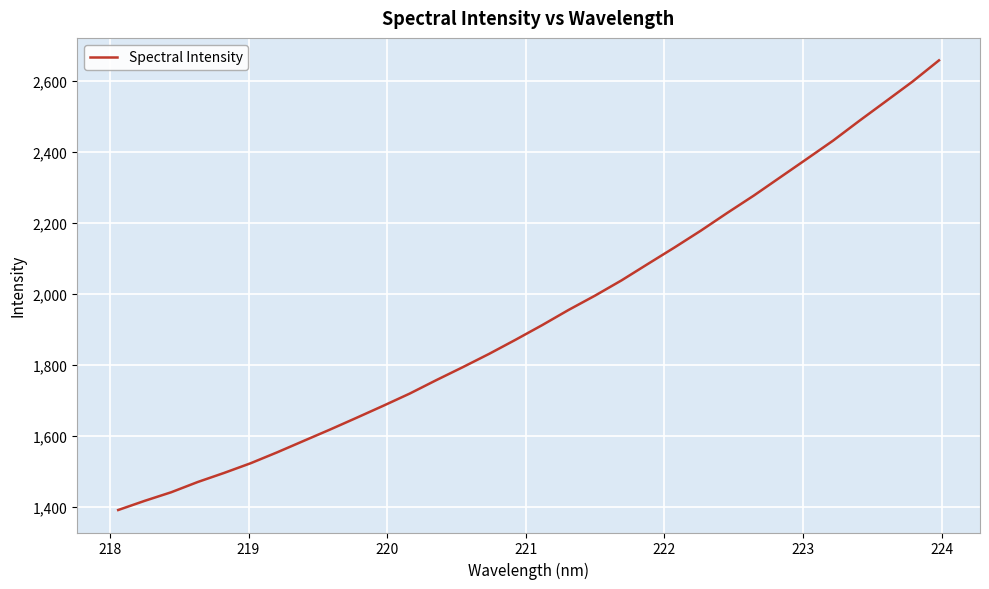

What is the maximum value shown in the chart?

2656.9